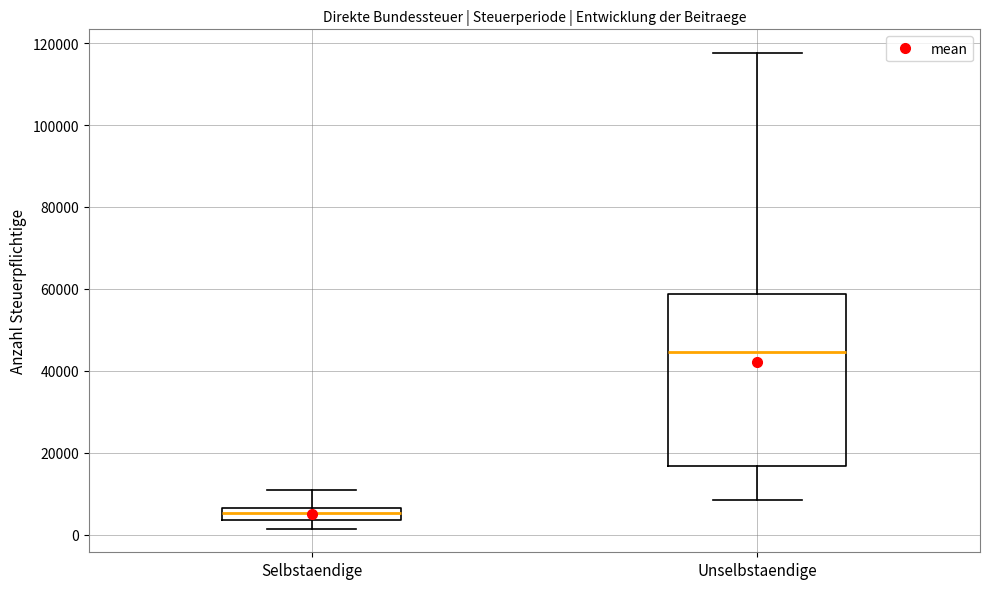

Which box has the highest median line?

Unselbstaendige